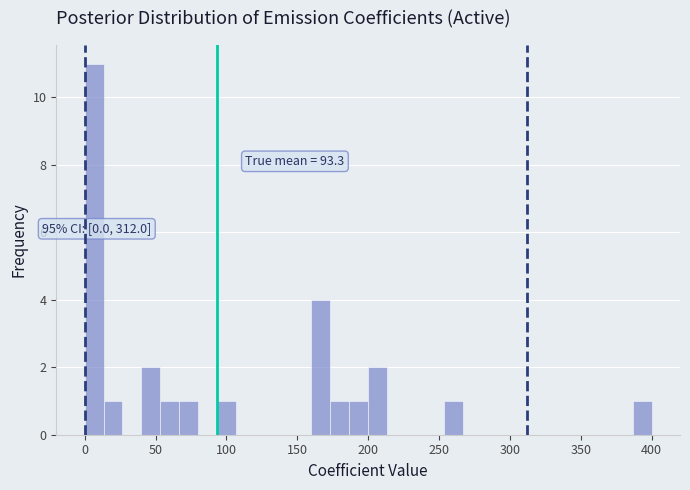

Read against the x-axis, roughly where is the centre of the tallest bar?

5